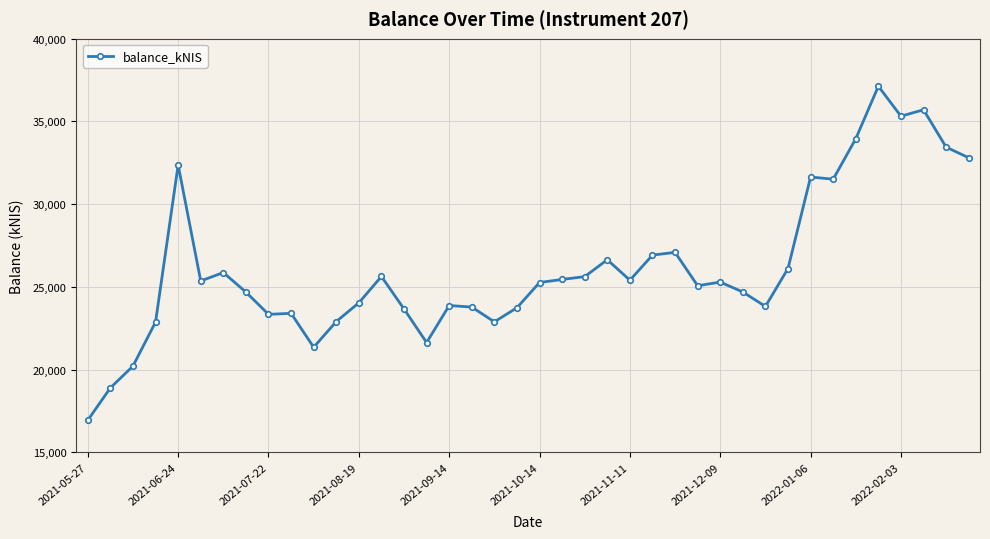

What is the value of the 23rd point from the left?

25623.8